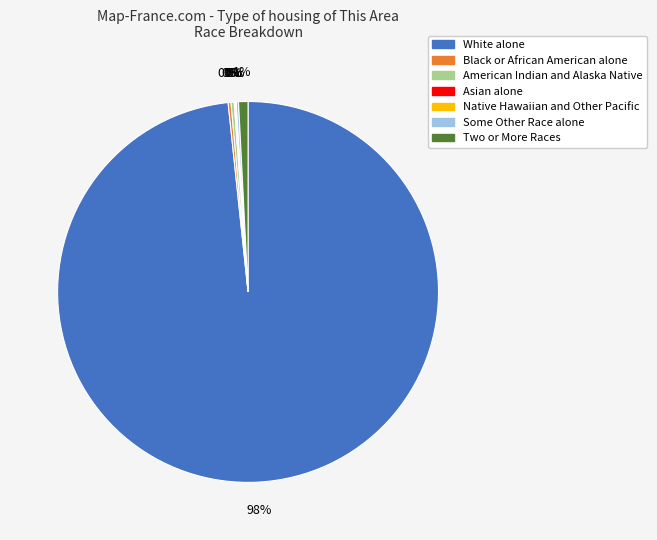

Is White alone the majority of the pie?

Yes